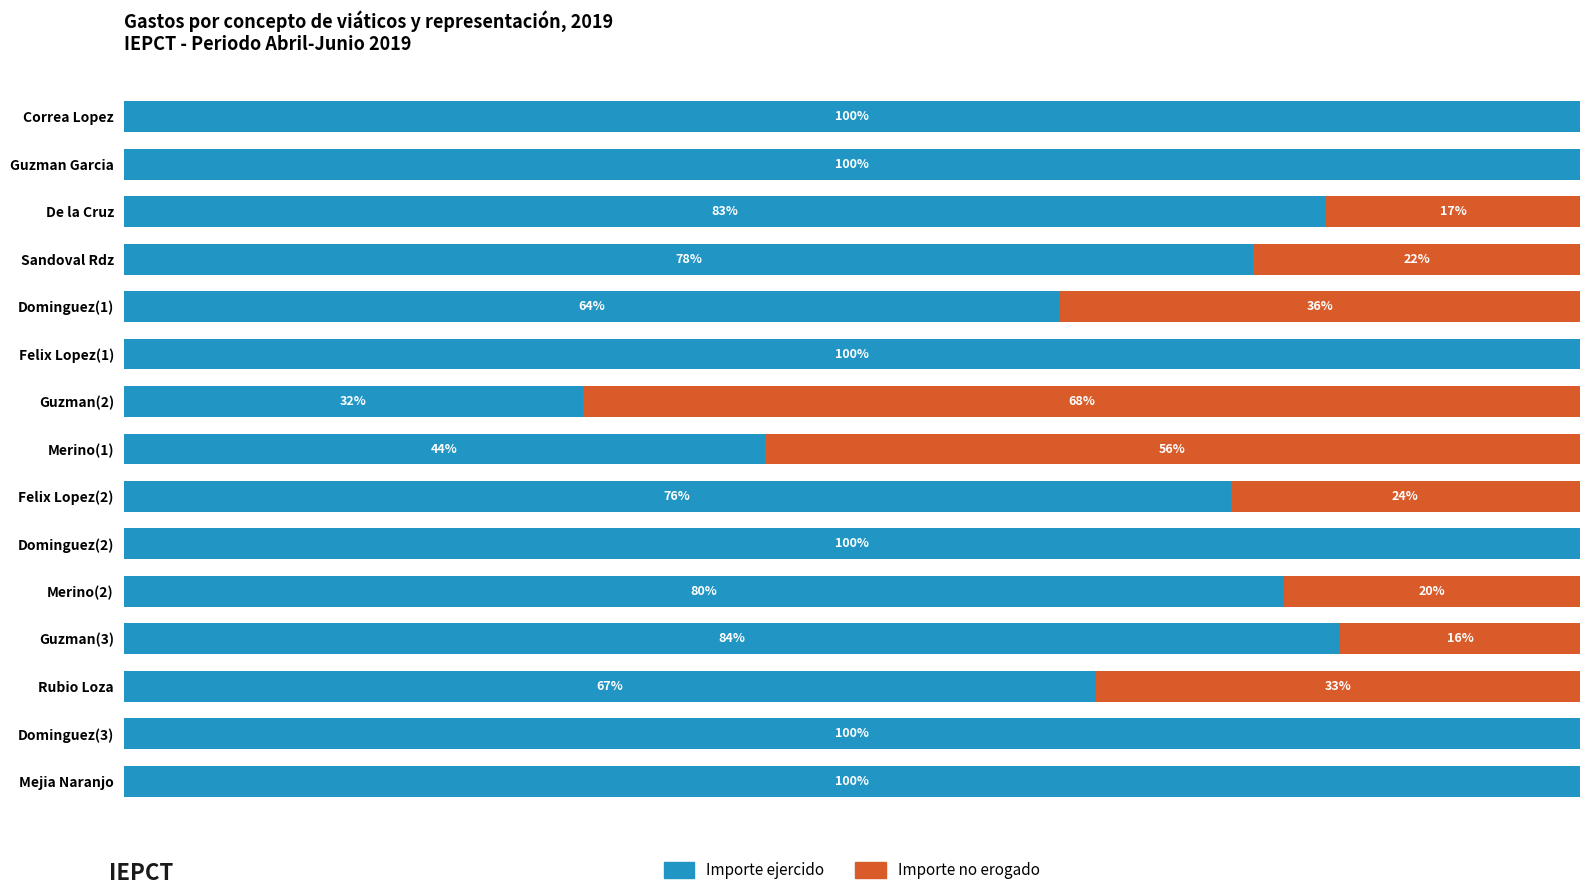

What is the value of the Importe ejercido bar at the 10th from the left?

100.0